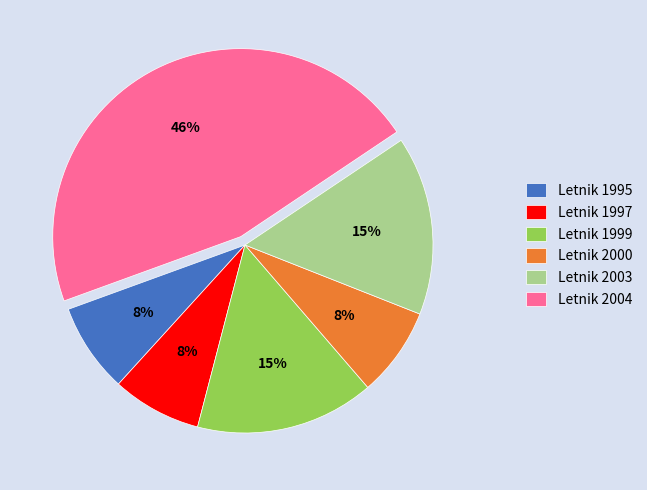

Is there a majority slice in this chart?

No